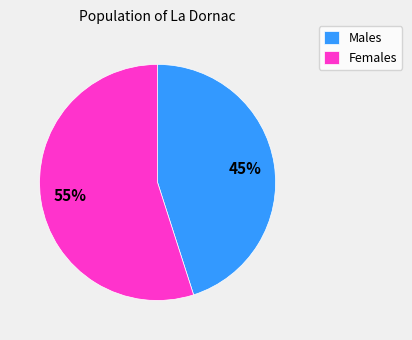

How many segments does this pie chart have?

2